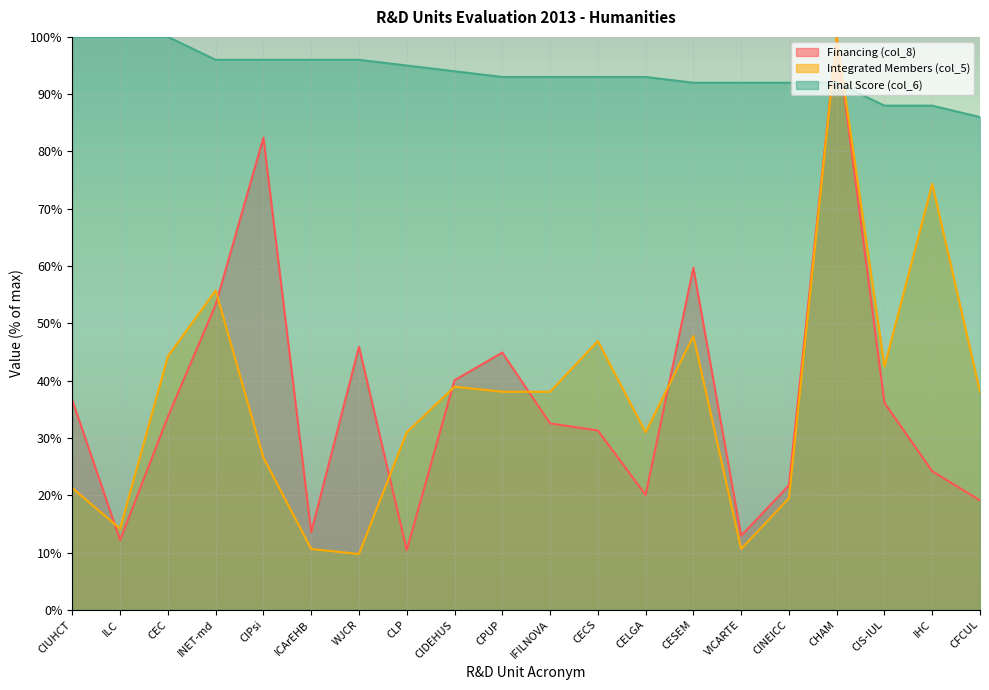

Which series has the widest spread of values?

Integrated Members (col_5)